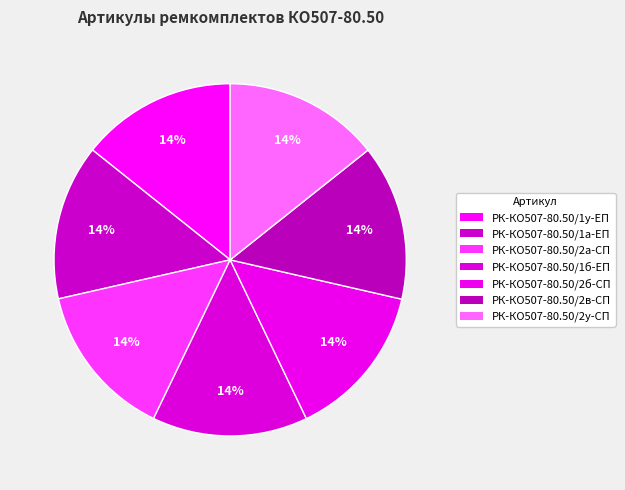

How many slices are in this pie chart?

7